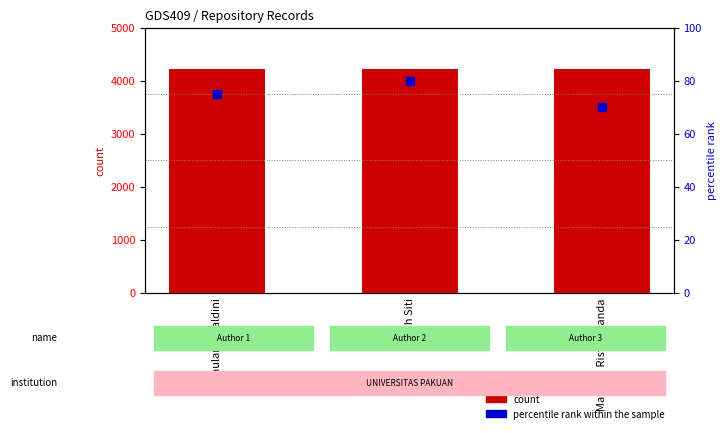

What are all the series names shown in the legend?

count, percentile rank within the sample